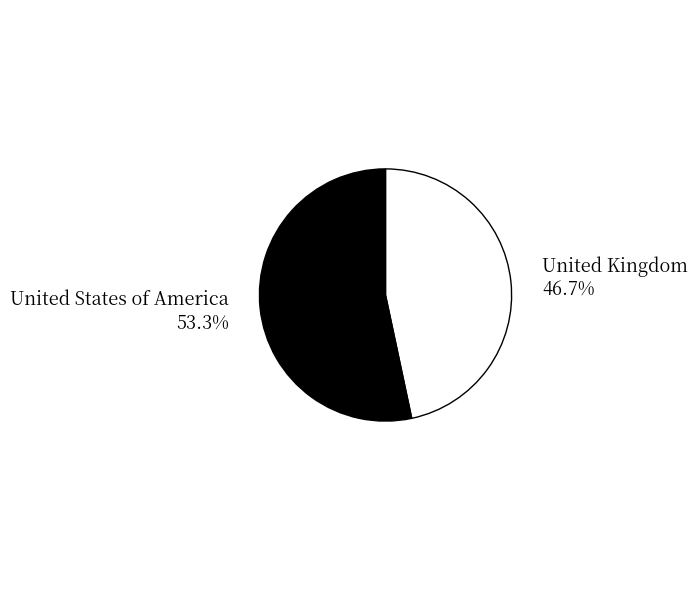

Which category has the biggest portion of the pie?

United States of America